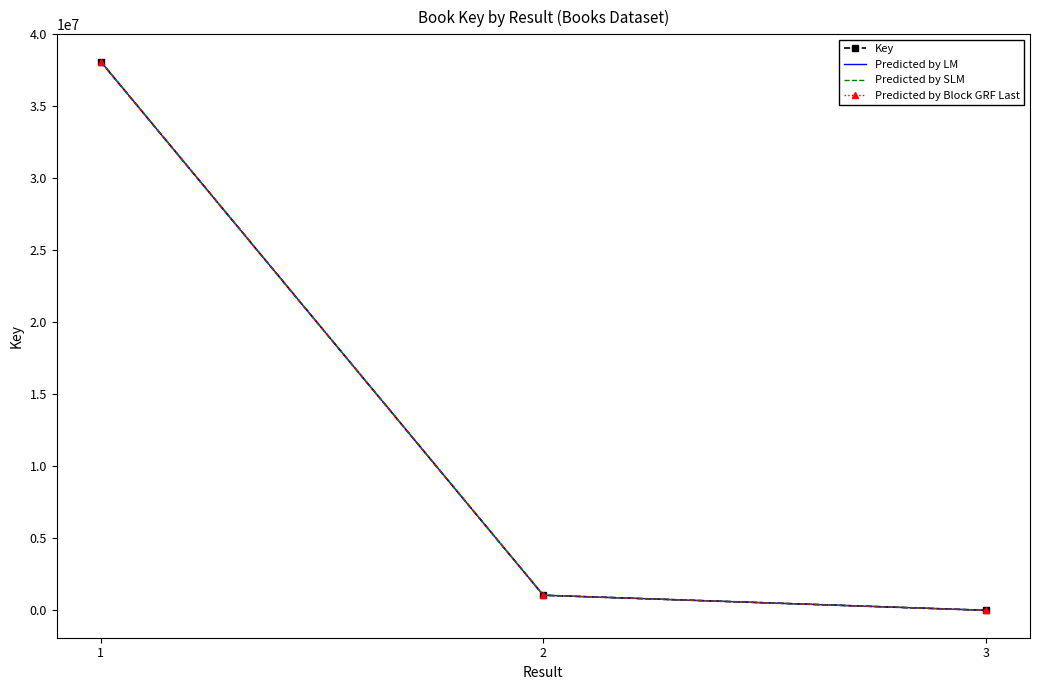

What is the difference between the Predicted by LM values at 3 and 2?

1046184